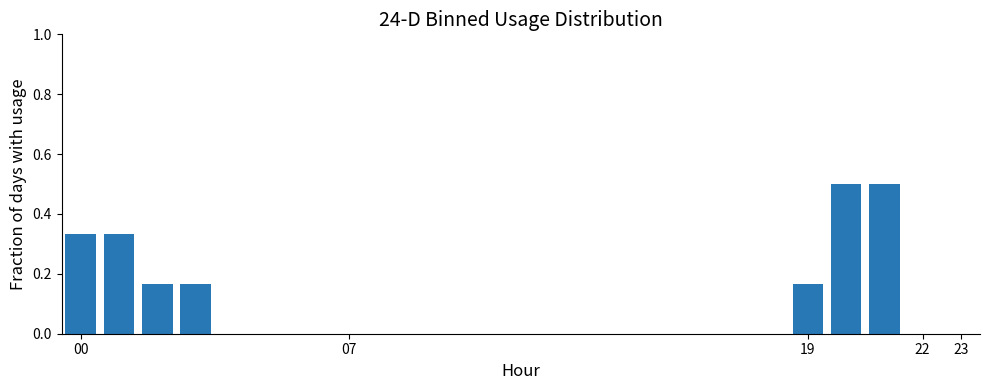

What is the greatest value displayed?

0.5